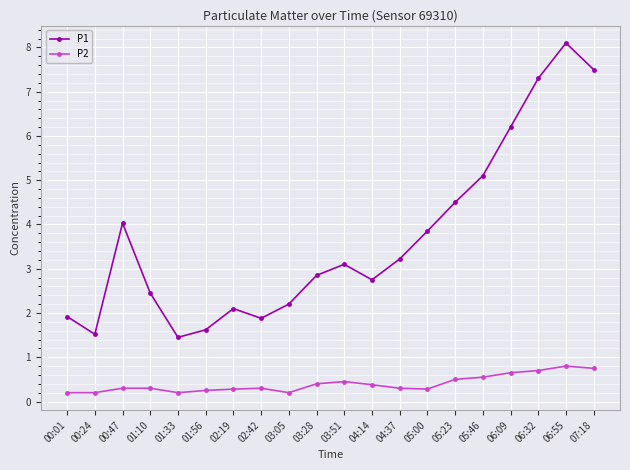

Read the P2 value at 02:42.

0.3